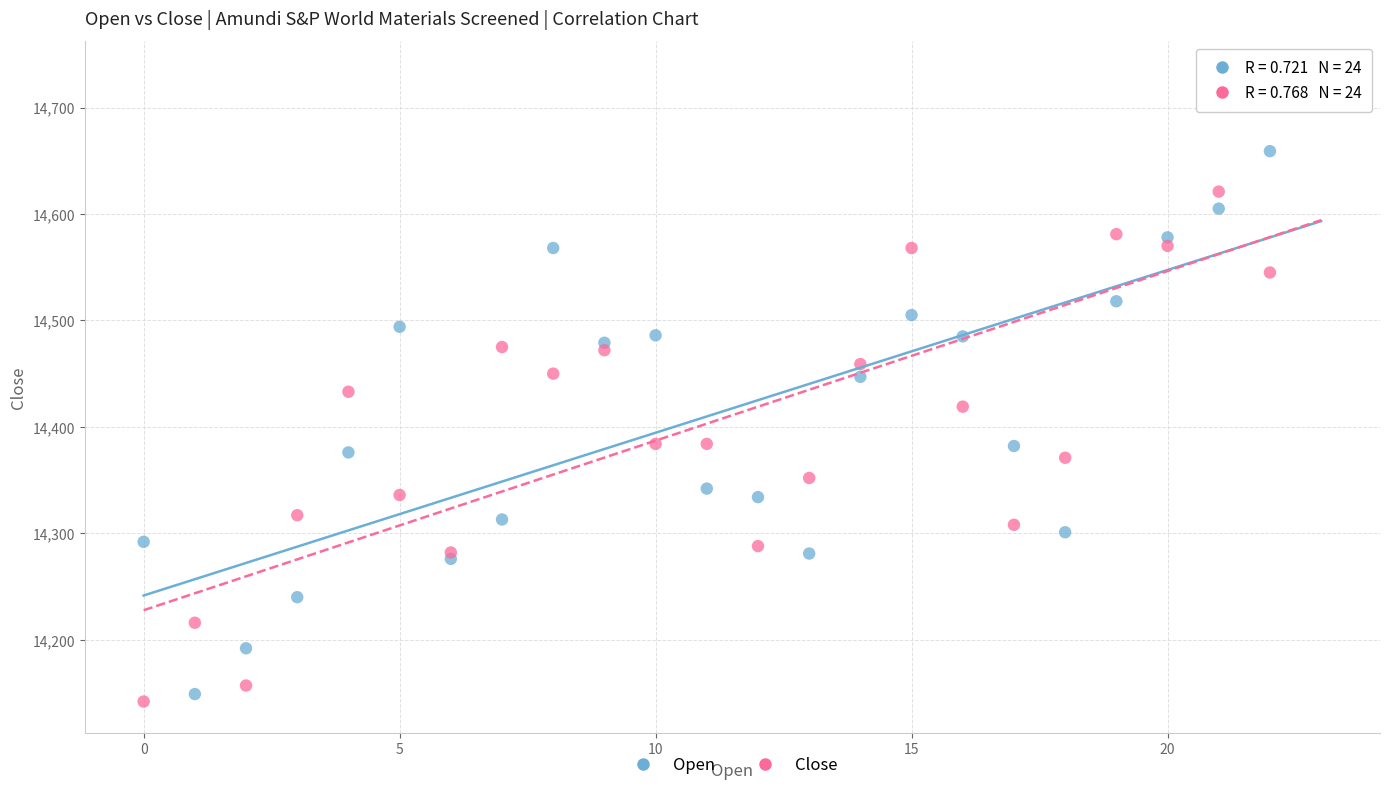

What are all the series names shown in the legend?

Open, Close